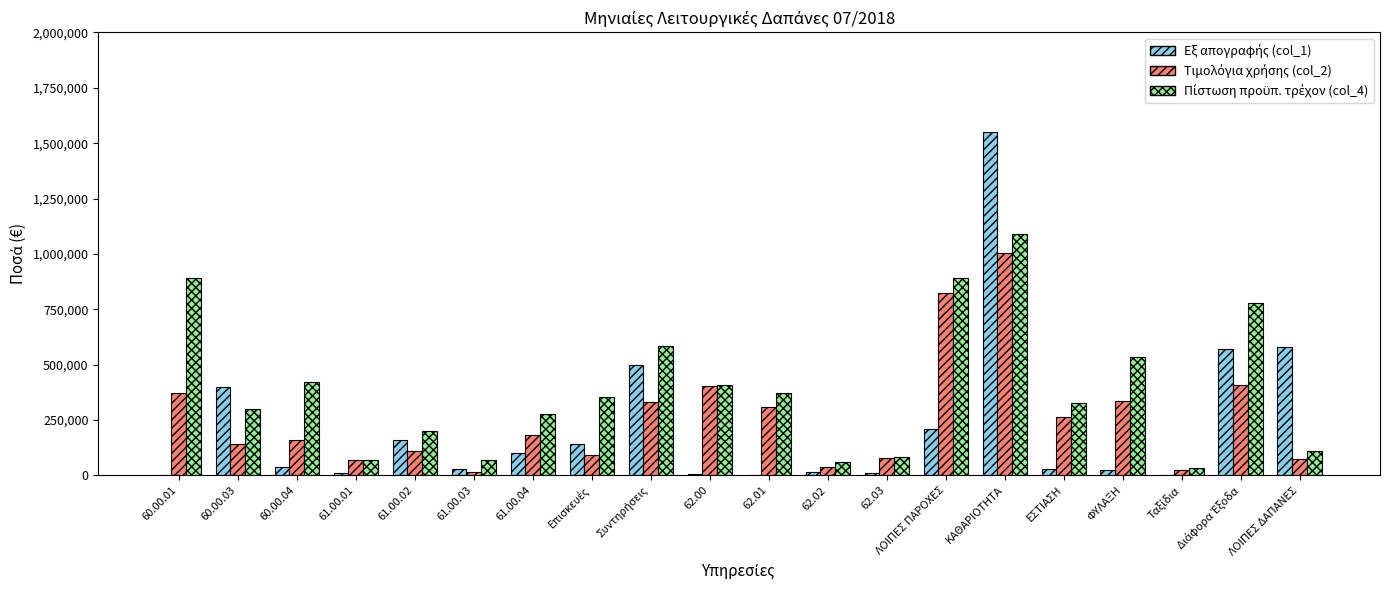

At which category is the sum across all series the highest?

ΚΑΘΑΡΙΟΤΗΤΑ